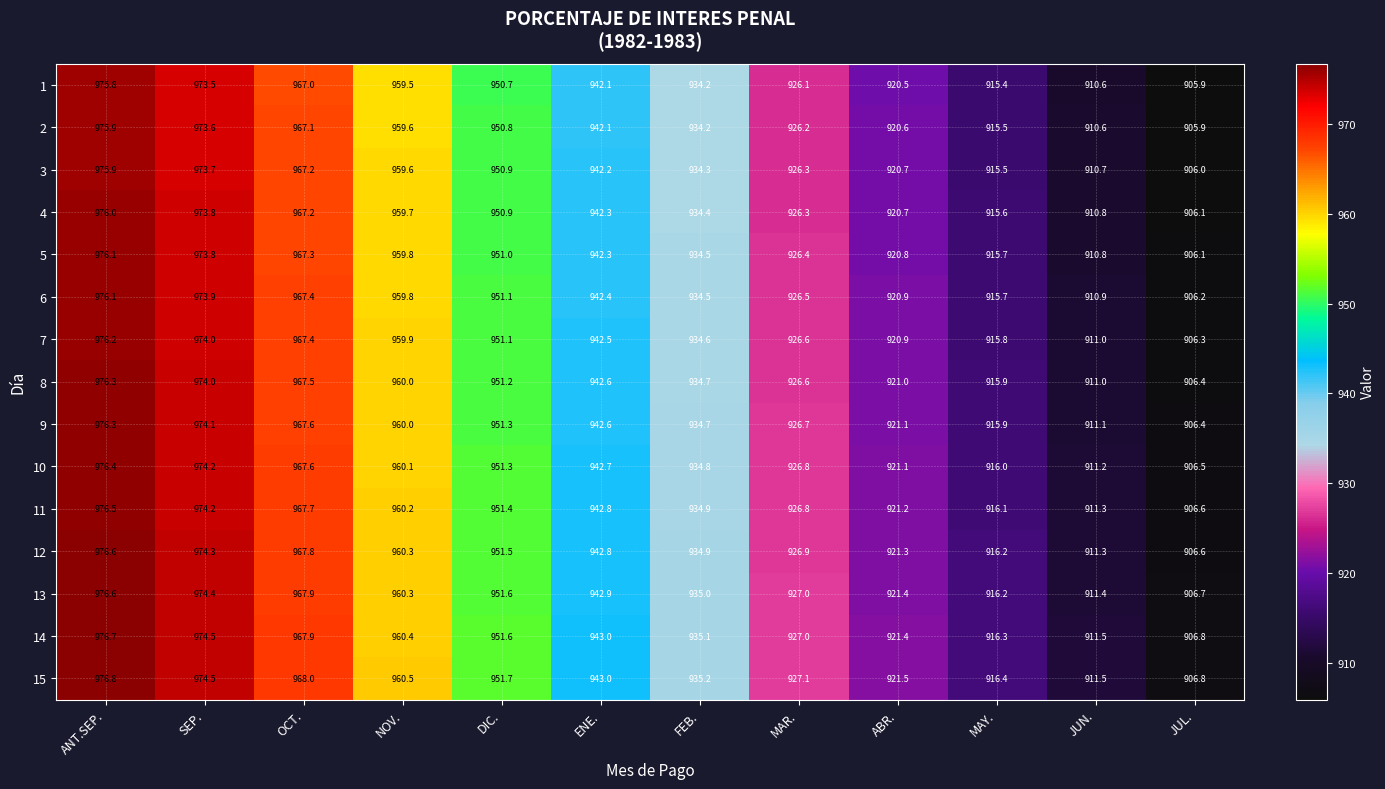

What is the spread (max minus min) of values at MAY.?

1.0